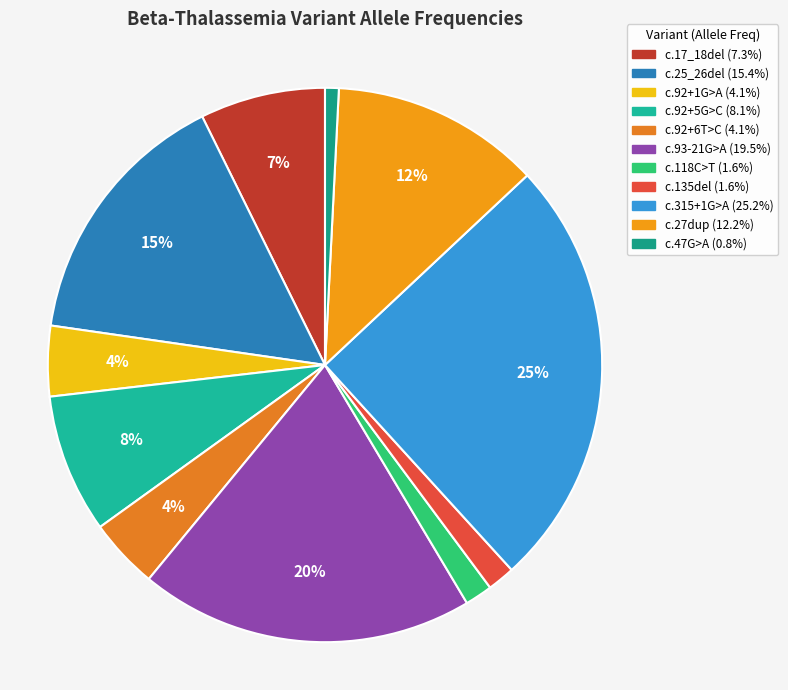

How many slices are in this pie chart?

11